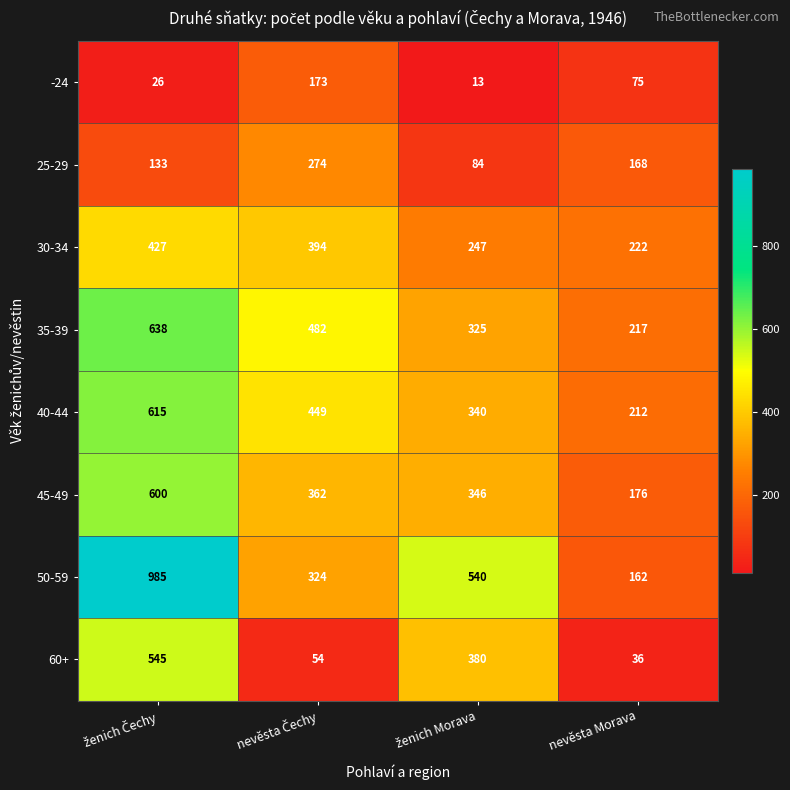

What is the difference between the maximum and minimum values in the 30-34 series?

205